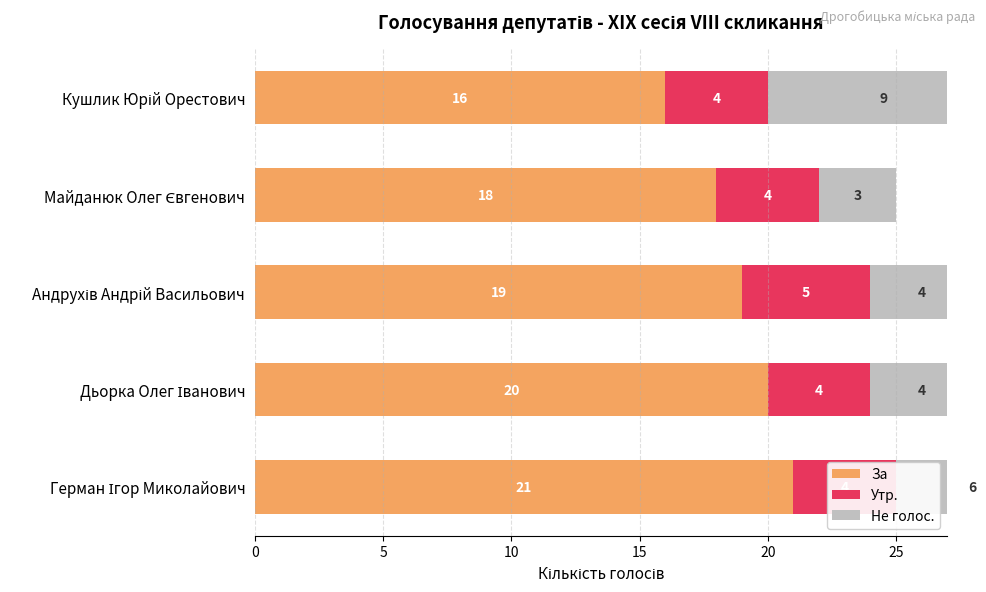

How many data points in Не голос. are less than 4?

1